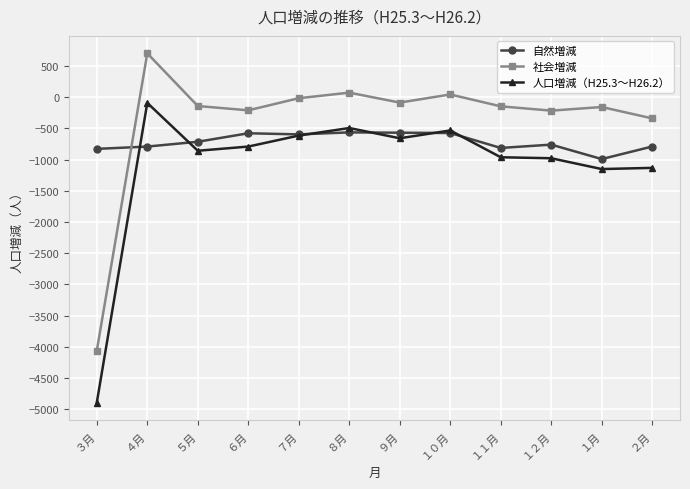

What is the maximum value shown in the chart?

699